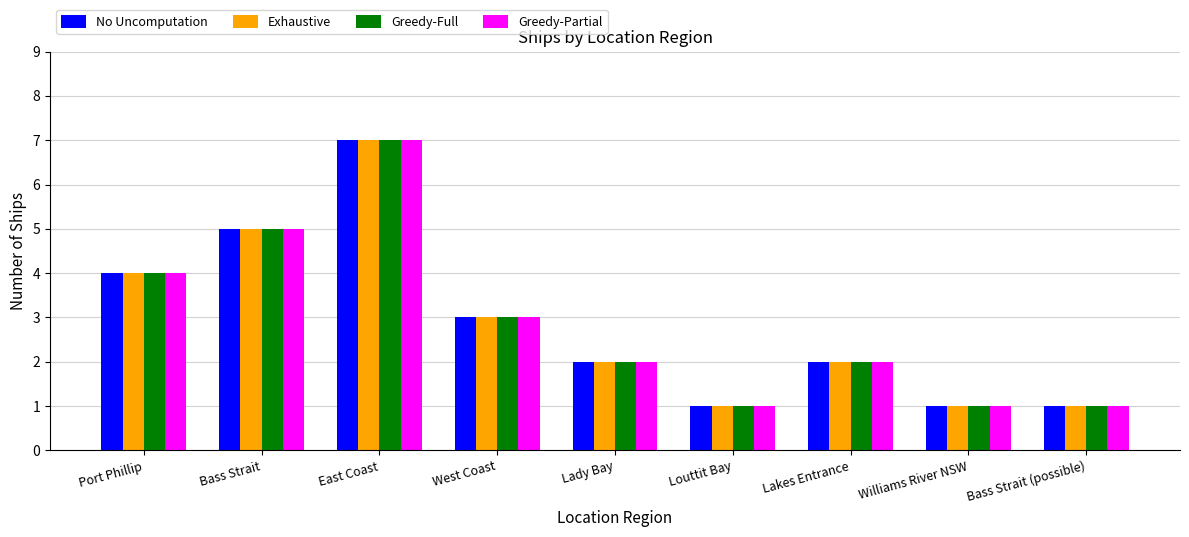

Reading right to left, extract all data points from this chart.

No Uncomputation: 1	1	2	1	2	3	7	5	4
Exhaustive: 1	1	2	1	2	3	7	5	4
Greedy-Full: 1	1	2	1	2	3	7	5	4
Greedy-Partial: 1	1	2	1	2	3	7	5	4